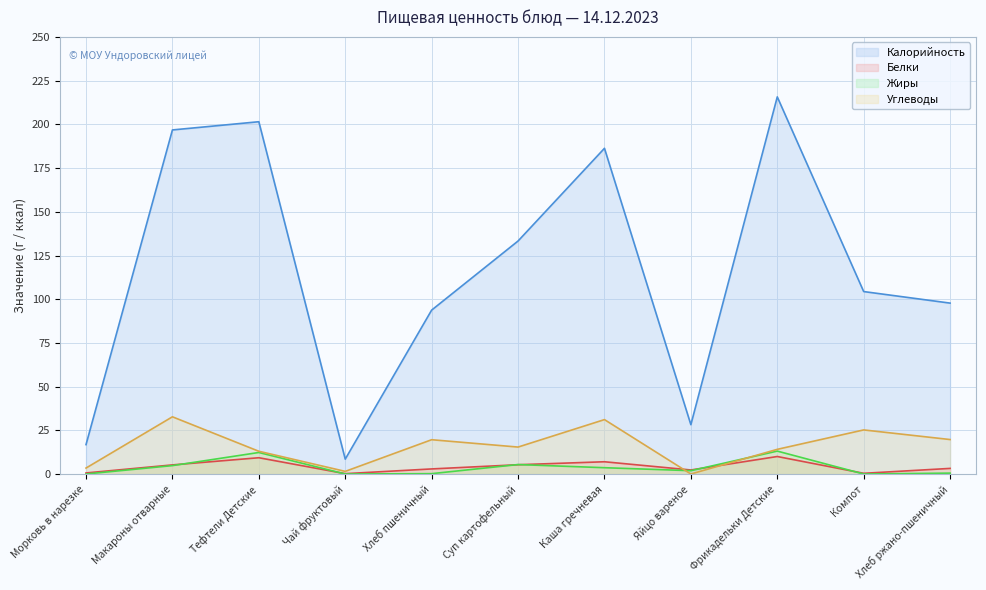

What is the label of the 8th point from the left?

Яйцо вареное